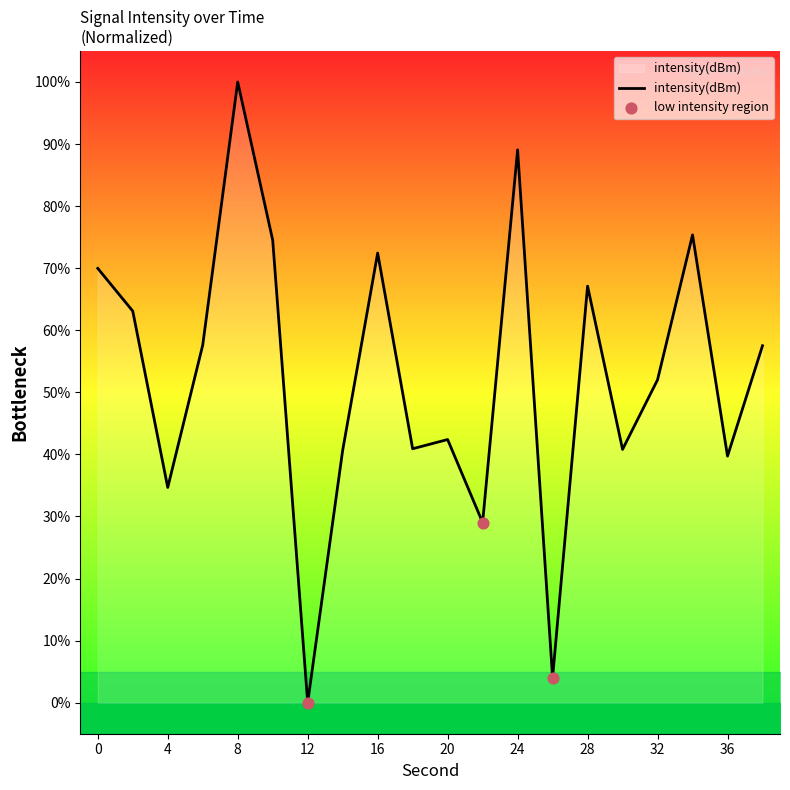

What is the change in value from 32 to 38?

+5.5